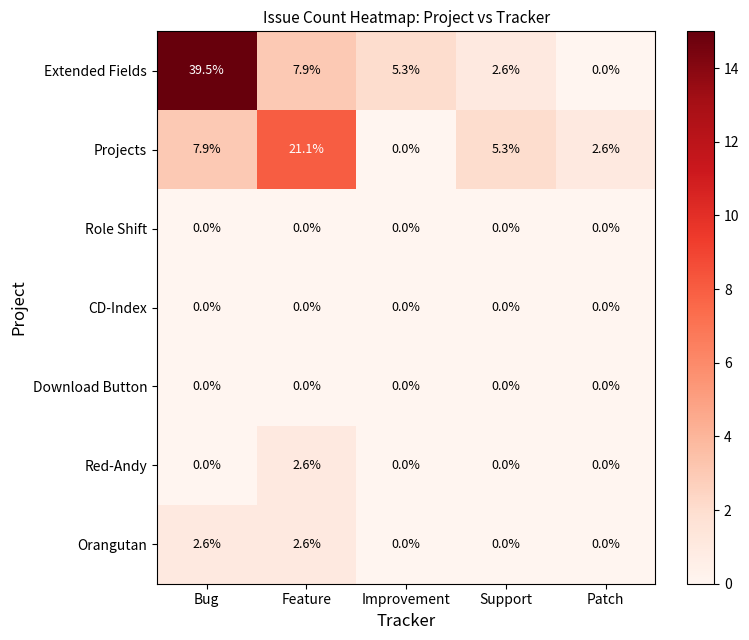

The value of Role Shift at Bug is 0.0. True or false?

True